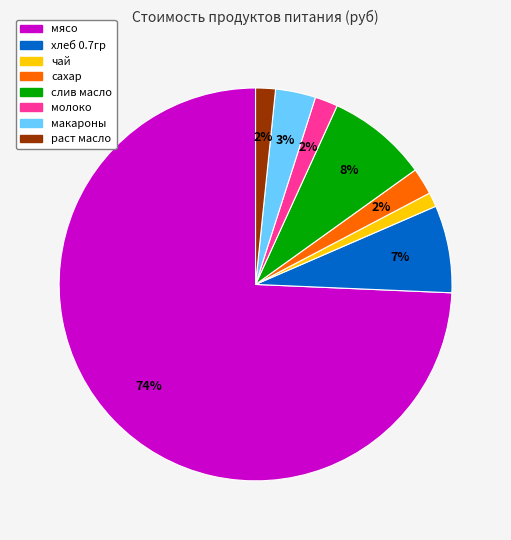

The сахар slice represents 2% of the pie. True or false?

True